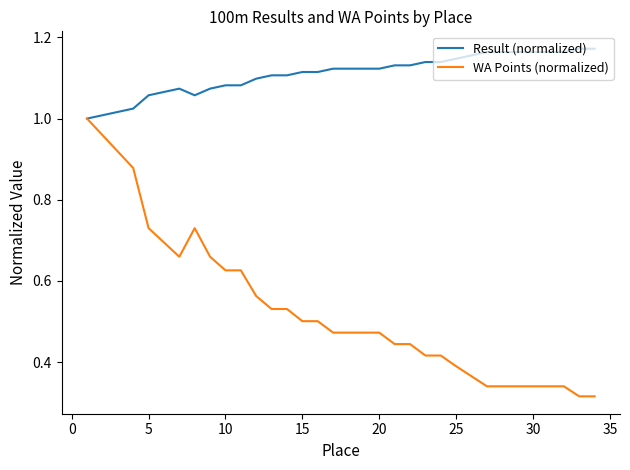

Which series has the largest range (max minus min)?

WA Points (normalized)